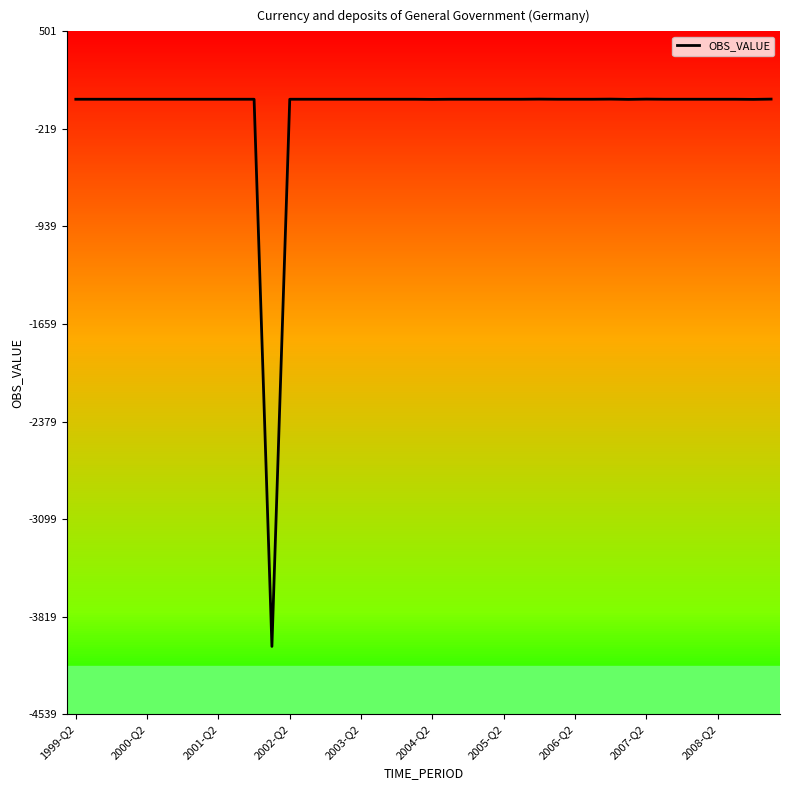

What is the difference between the maximum and minimum values?

4040